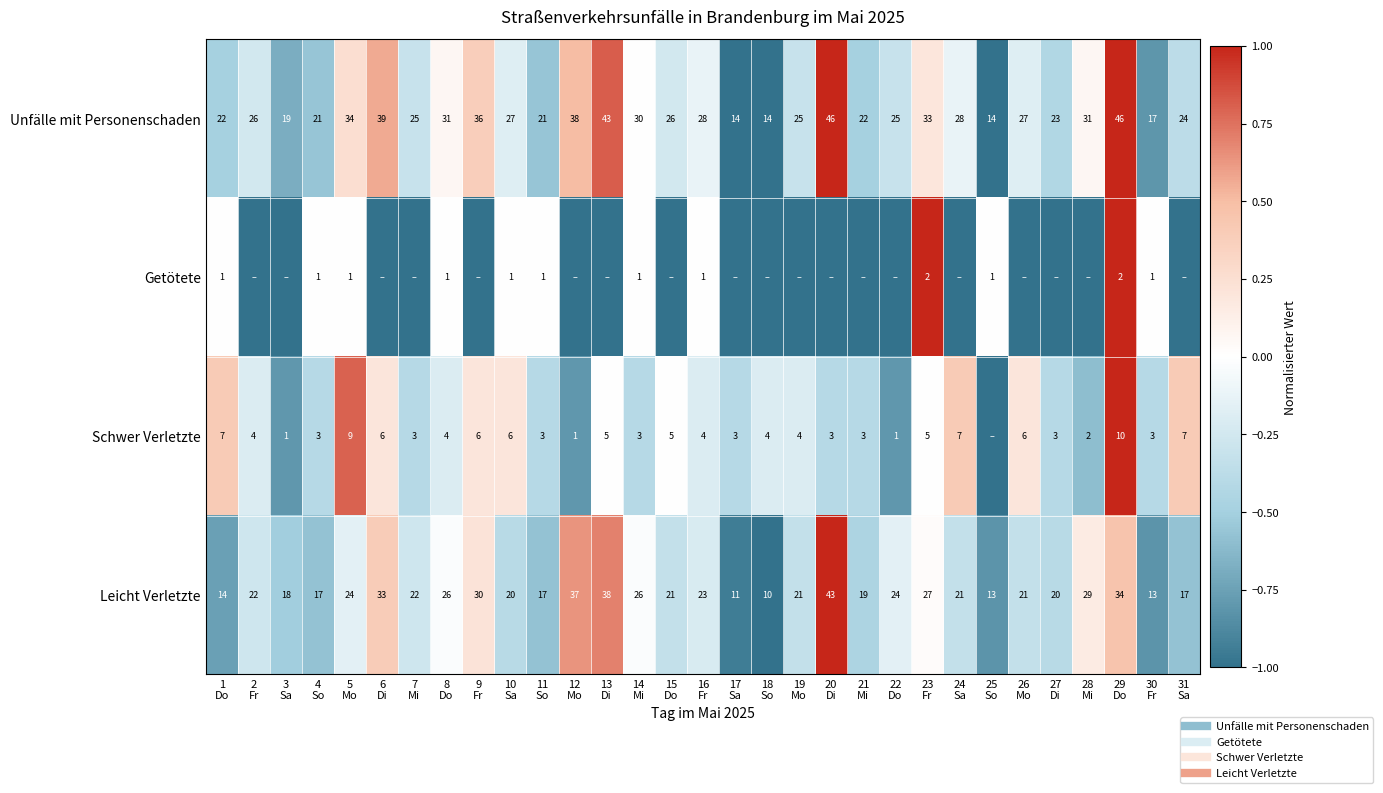

At which label is Unfälle mit Personenschaden closest to 0?

14 Mi